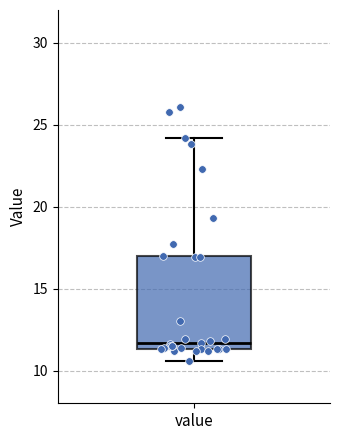

Transcribe this box plot: give where the median line is, the range the box spans, and where the two whiskers end, as read against the y-axis. The values are not printed on the chart, so give them approximately, as read against the axis.

median 11.5 (just above the box's lower edge), box 11.5 to 17.0, whiskers 10.5 to 24.0